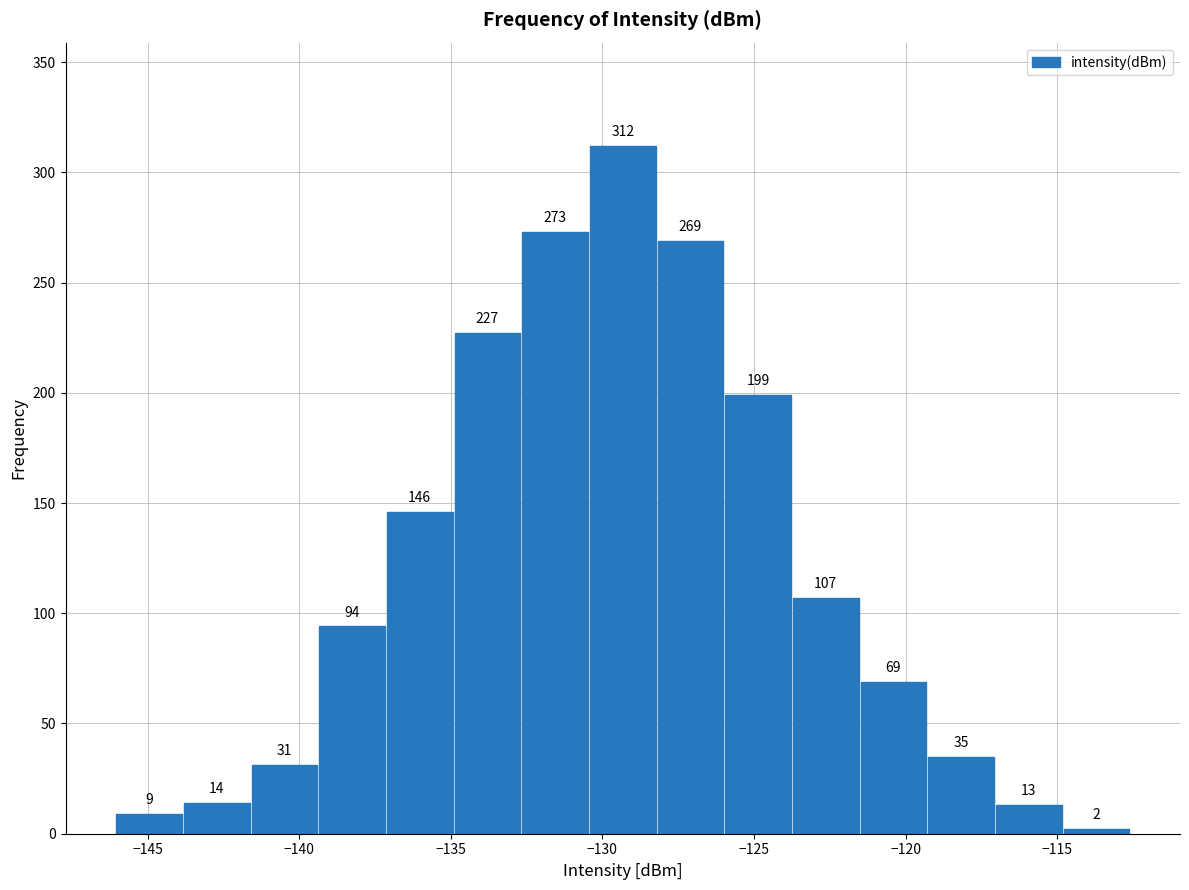

Reading left to right, list every bar in this chart as the range it spans on the x-axis followed by its height. The bar edges are not printed on the chart, so give them approximately, as read against the axis.

-146.0 to -144.0: 9
-144.0 to -141.5: 14
-141.5 to -139.5: 31
-139.5 to -137.0: 94
-137.0 to -135.0: 146
-135.0 to -132.5: 227
-132.5 to -130.5: 273
-130.5 to -128.0: 312
-128.0 to -126.0: 269
-126.0 to -123.5: 199
-123.5 to -121.5: 107
-121.5 to -119.5: 69
-119.5 to -117.0: 35
-117.0 to -115.0: 13
-115.0 to -112.5: 2